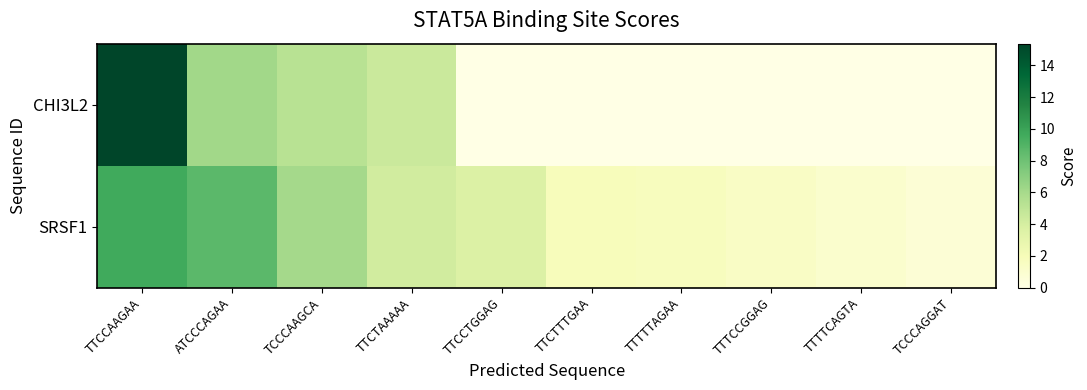

At how many categories does at least one series exceed 12?

1